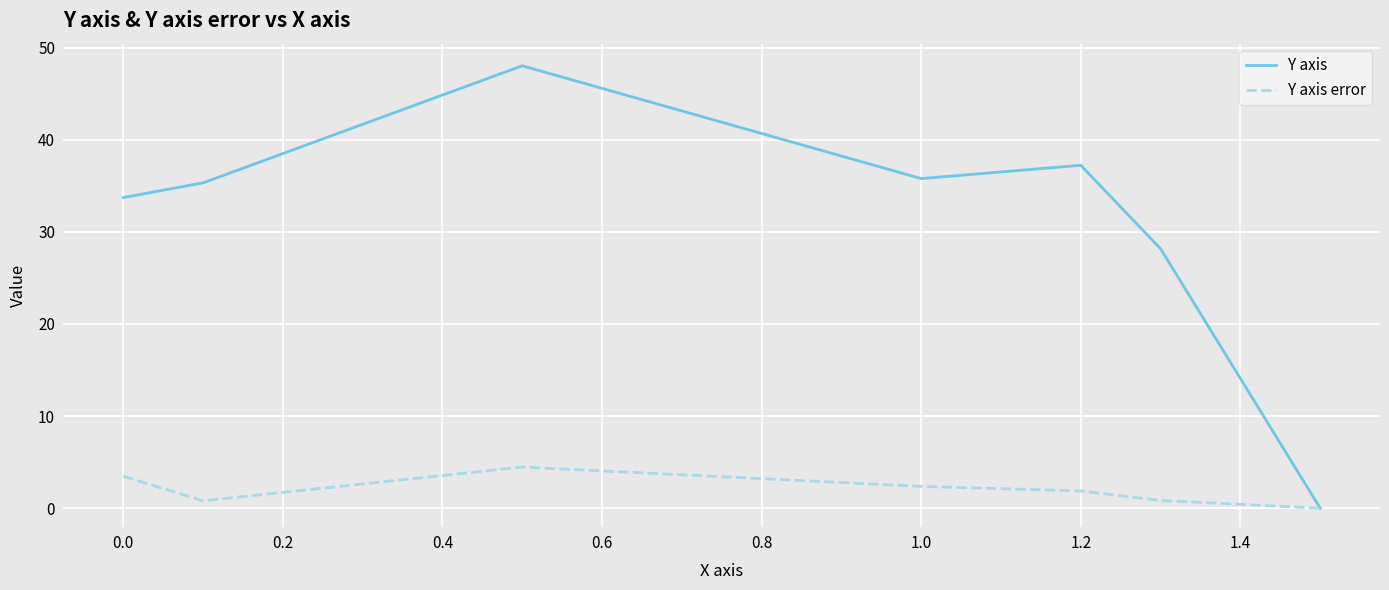

List the series in order of their overall mean, lowest first.

Y axis error, Y axis